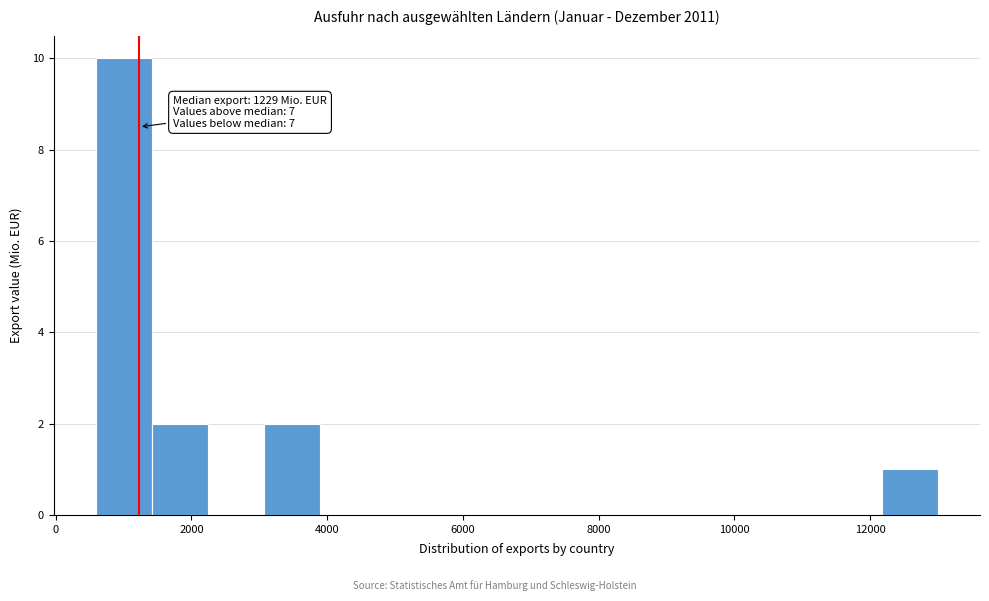

Over which range of the x-axis is the bar tallest?

600 to 1400